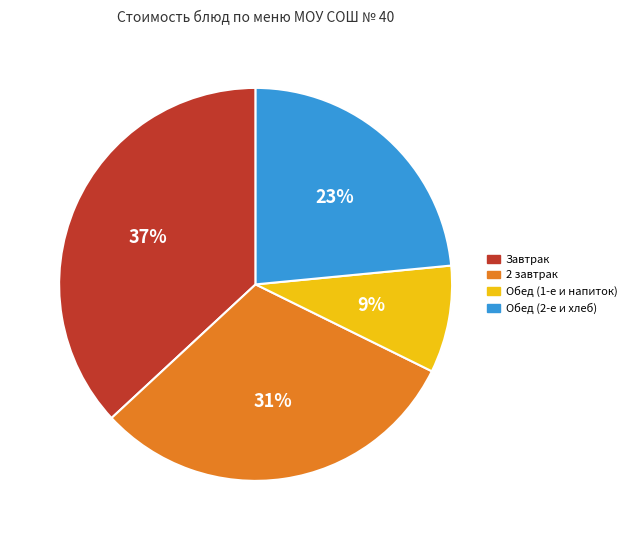

To the nearest percent, what is the difference between the largest and smallest slice percentages?

28%